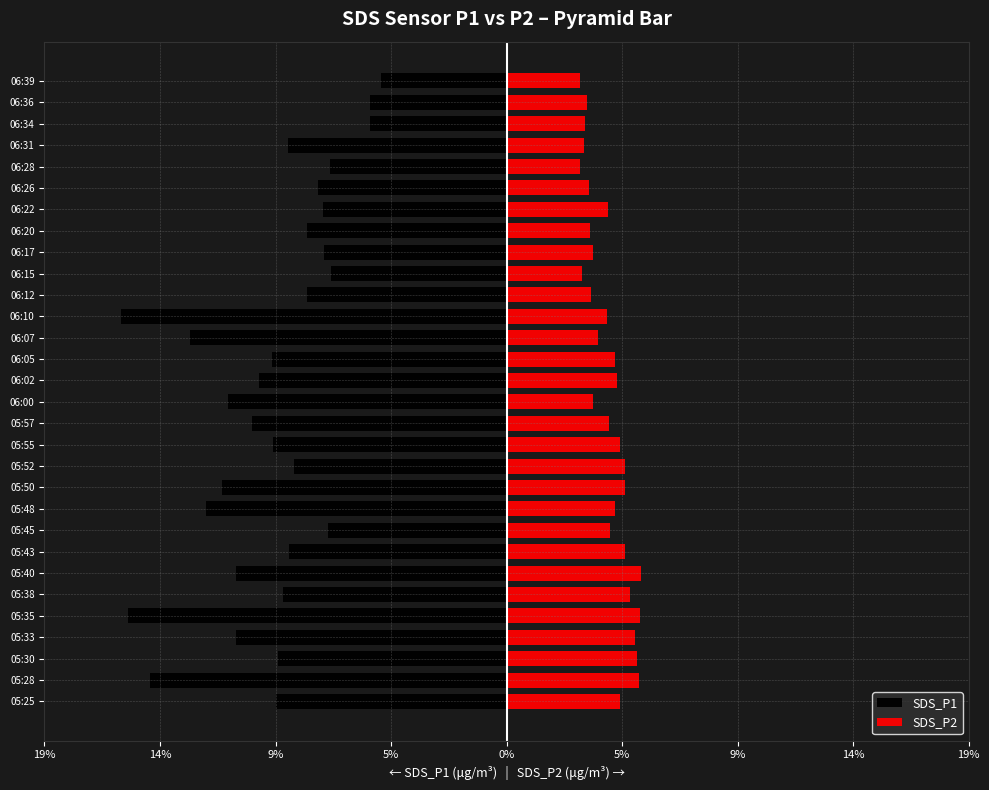

True or false: SDS_P1 has a value of -9.4 at 05:25.

True